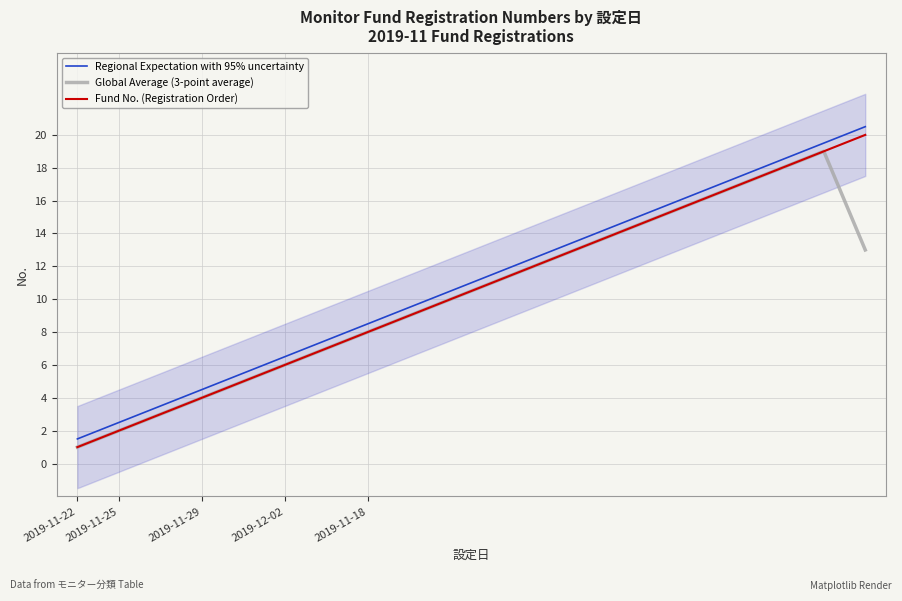

True or false: Fund No. (Registration Order) and Global Average (3-point average) intersect in this chart.

False